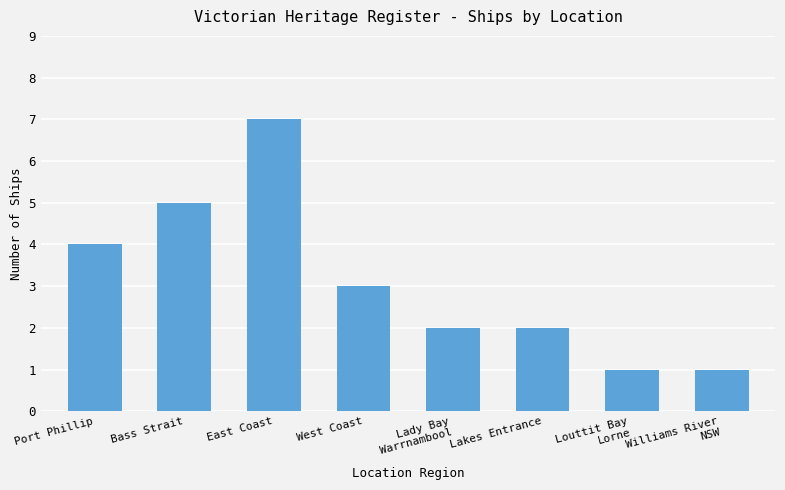

What is the difference between the values at Port Phillip and Williams River
NSW?

3